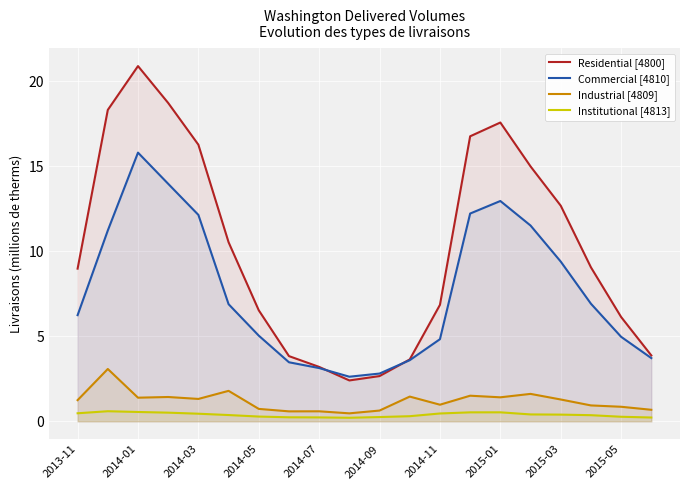

Rank the series by their maximum value, from lowest to highest.

Institutional [4813], Industrial [4809], Commercial [4810], Residential [4800]